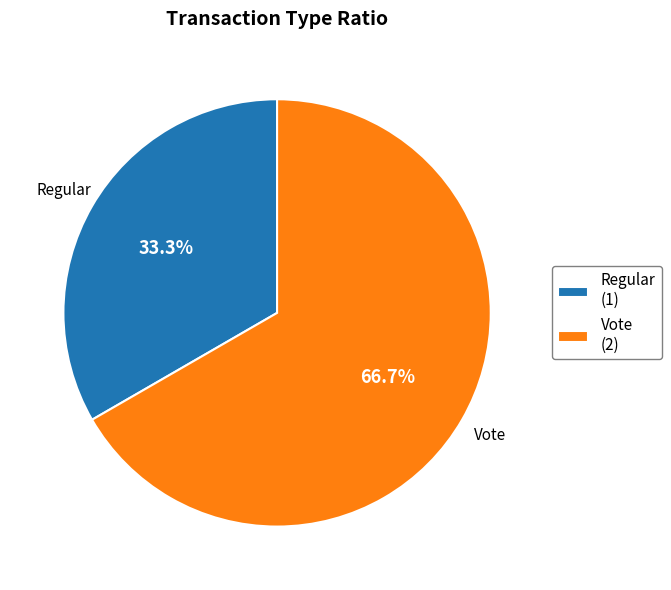

True or false: Vote accounts for 67% of the total.

True